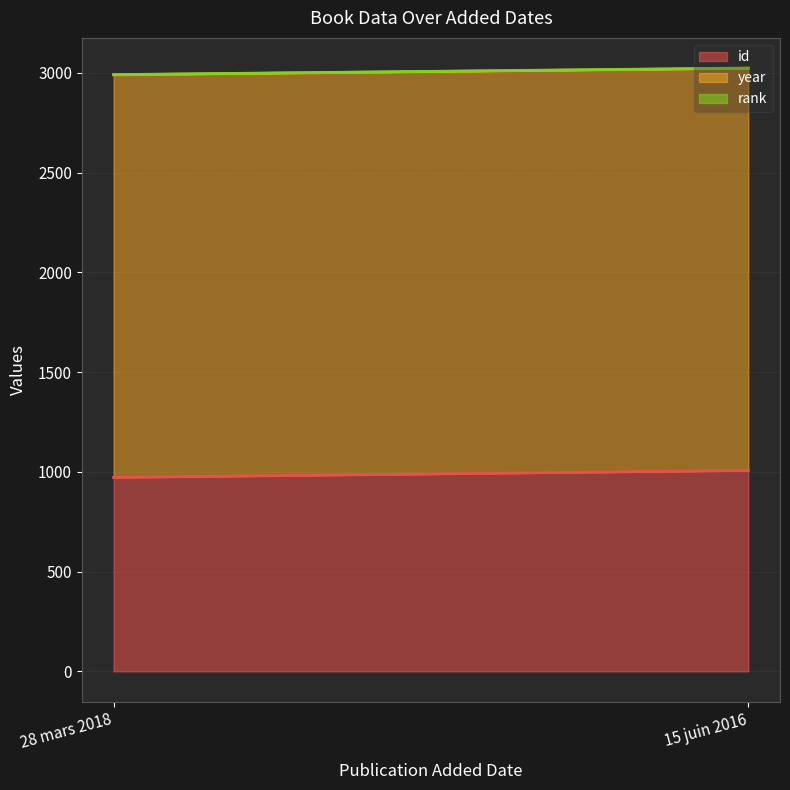

What is the value of the rank point at the 1st from the left?

1